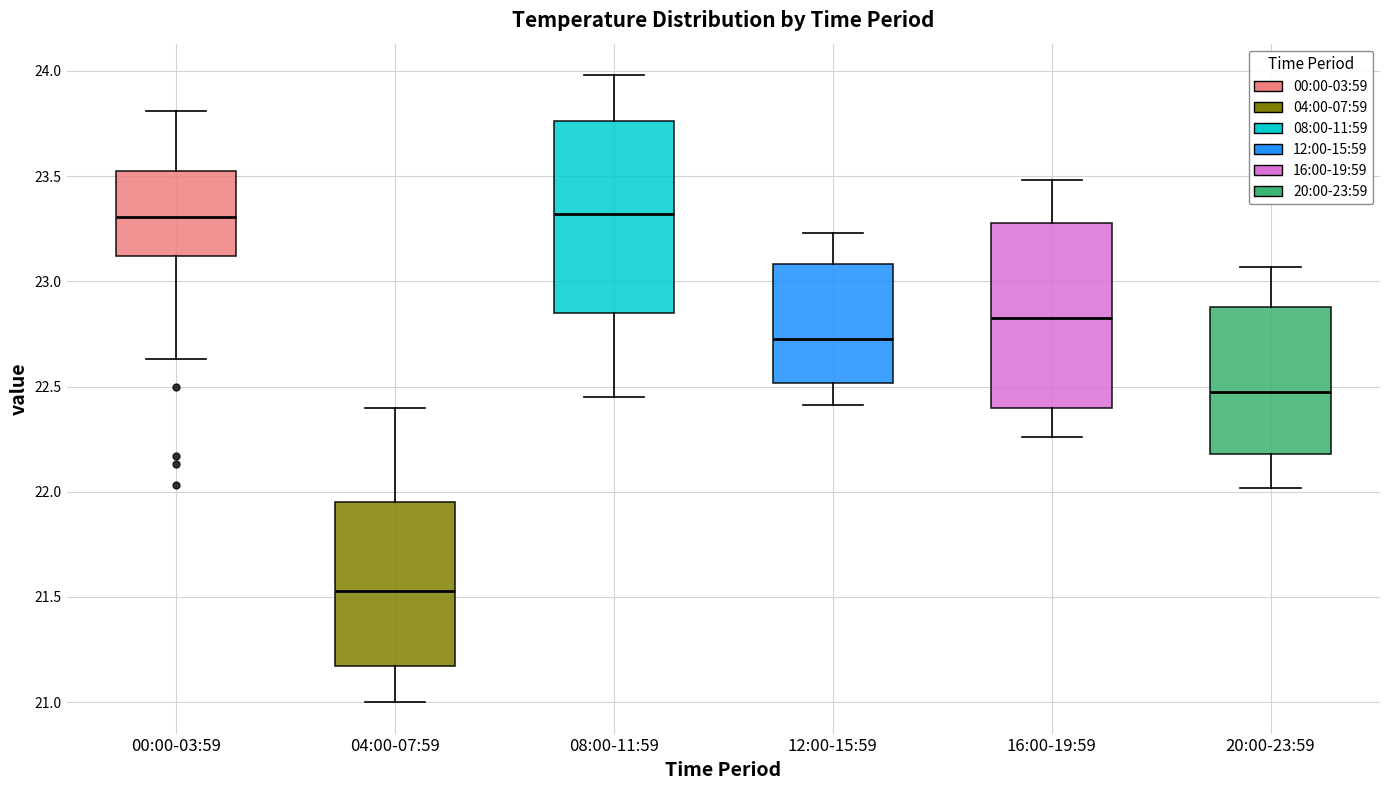

Which box's median line is the lowest?

04:00-07:59